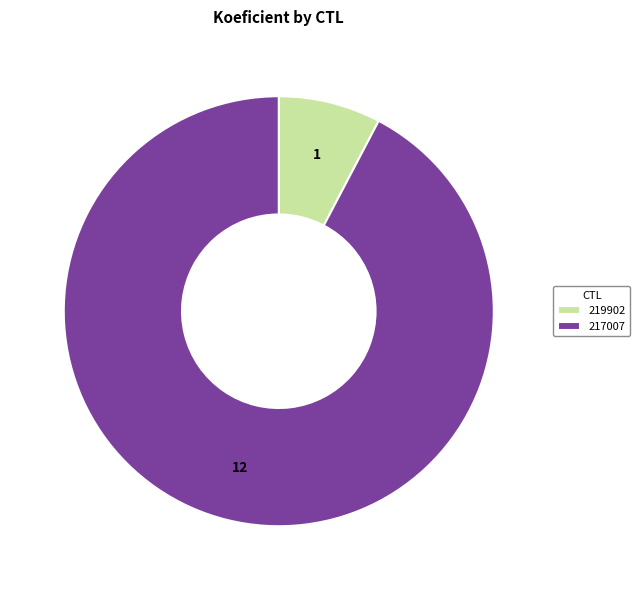

Is it true that 219902 is 8% of the pie?

True